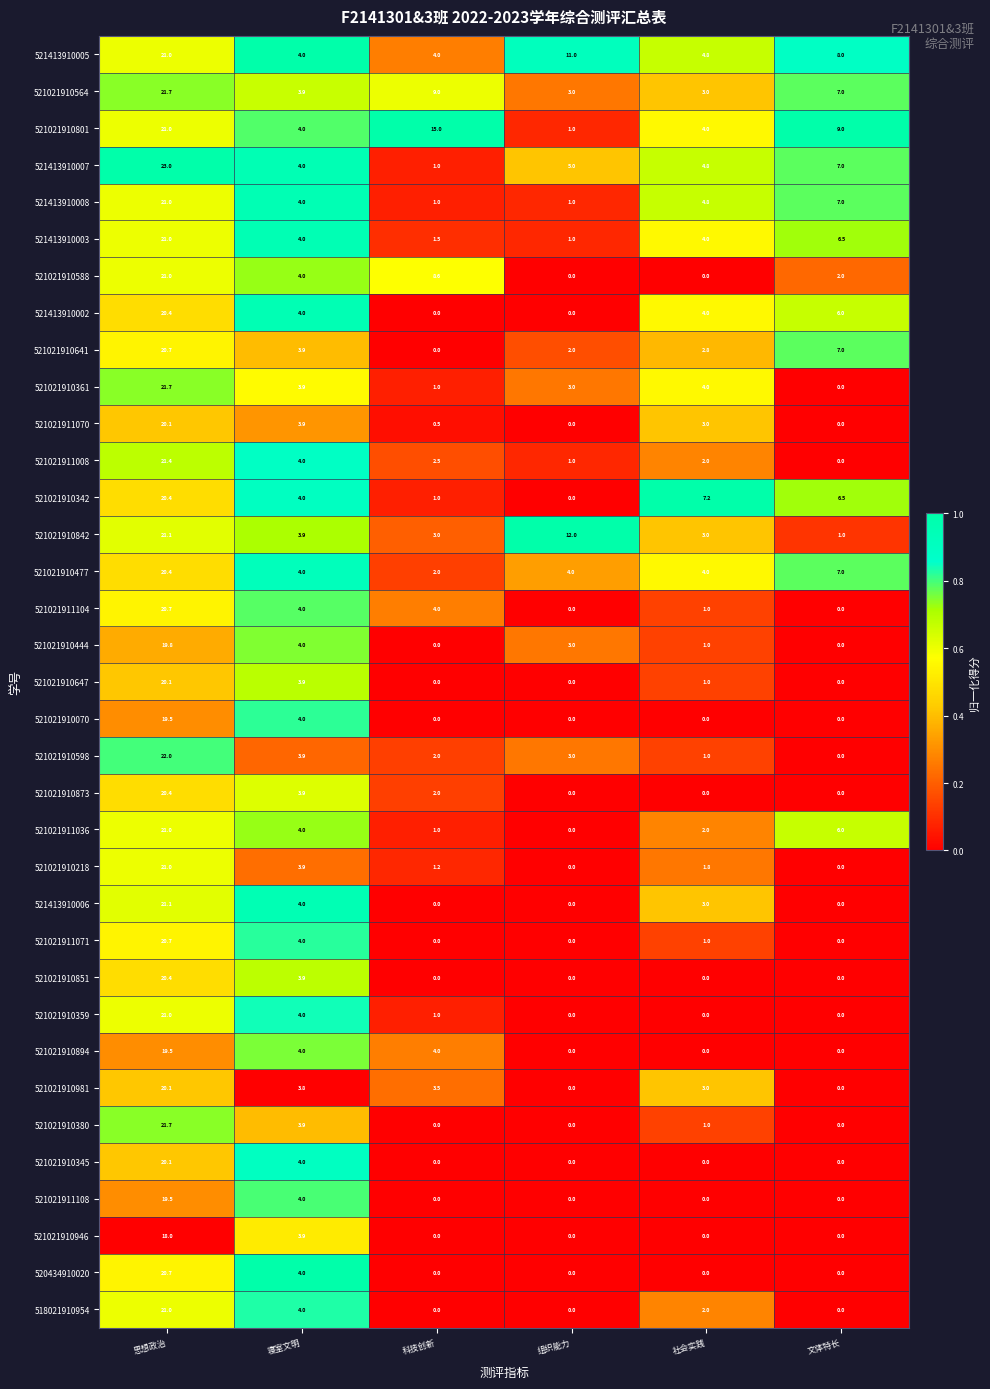

Which category has the highest value in the 521021911071 series?

思想政治